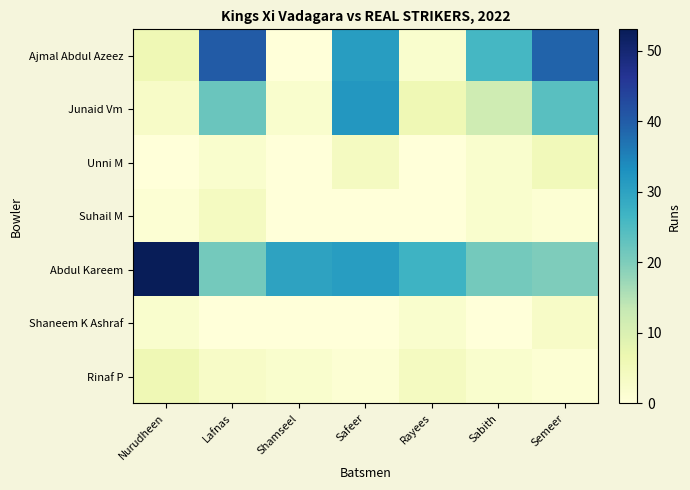

Which has a higher value, Nurudheen or Lafnas?

Lafnas